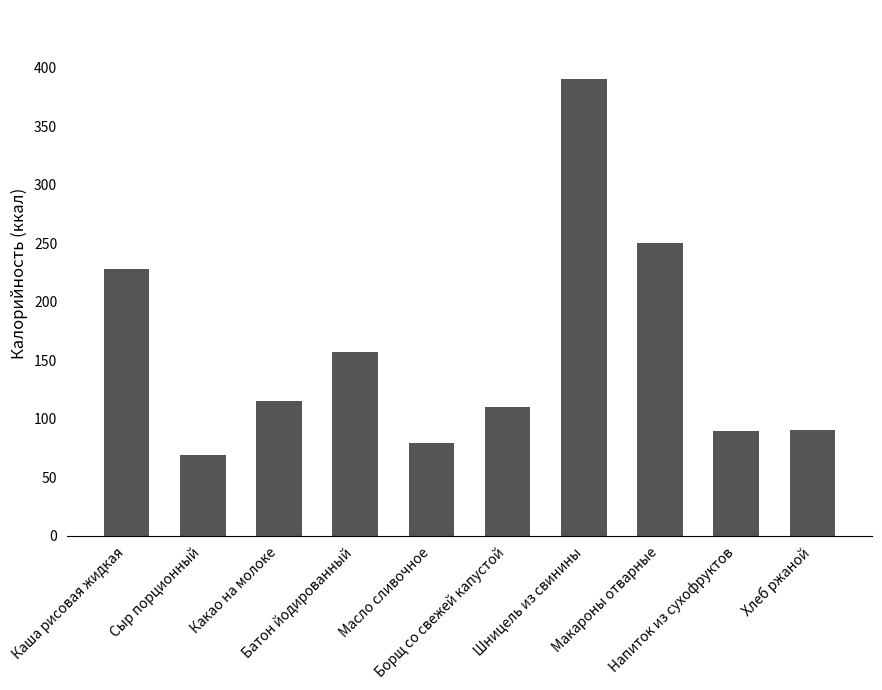

What is the value of the 6th bar from the left?

109.9